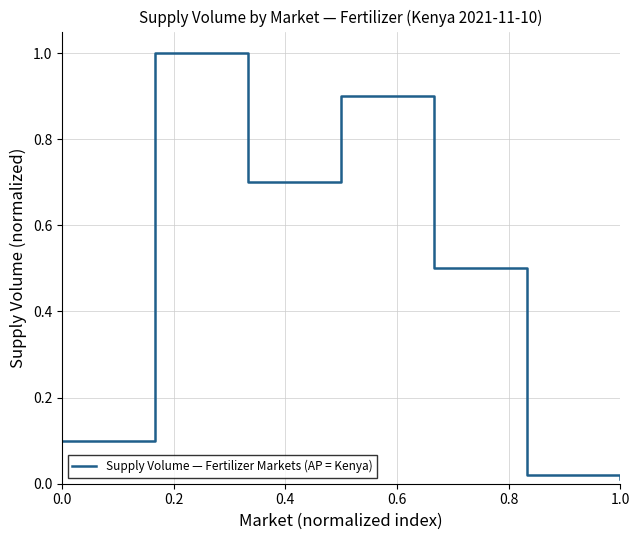

What is the maximum value shown in the chart?

1.0